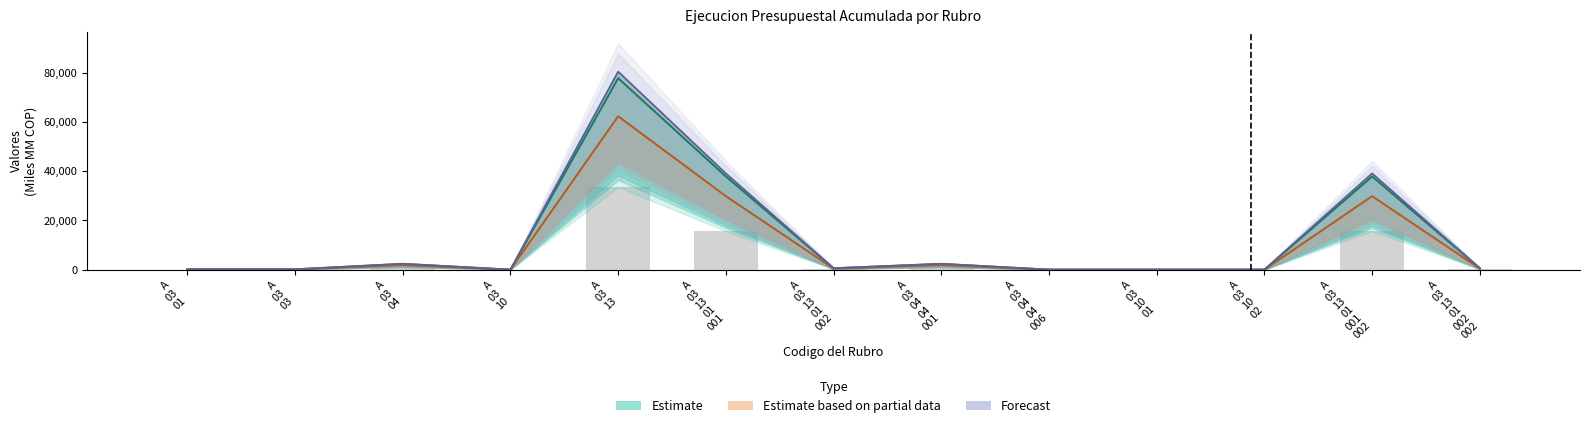

Which series has the widest spread of values?

Forecast